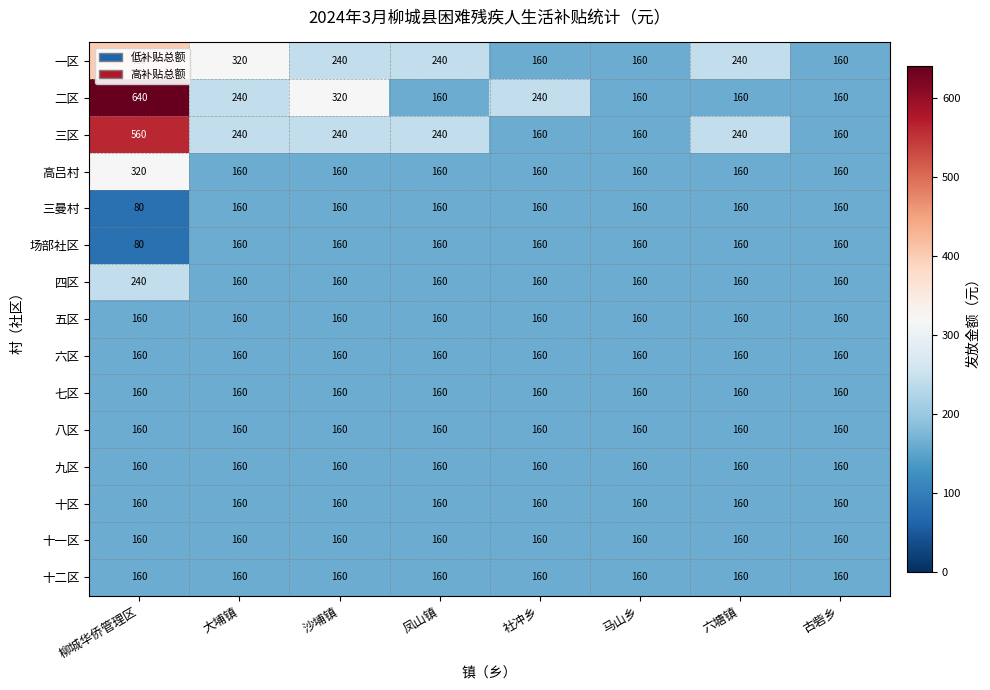

What is the sum of the 三区 values at 凤山镇 and 古砦乡?

400